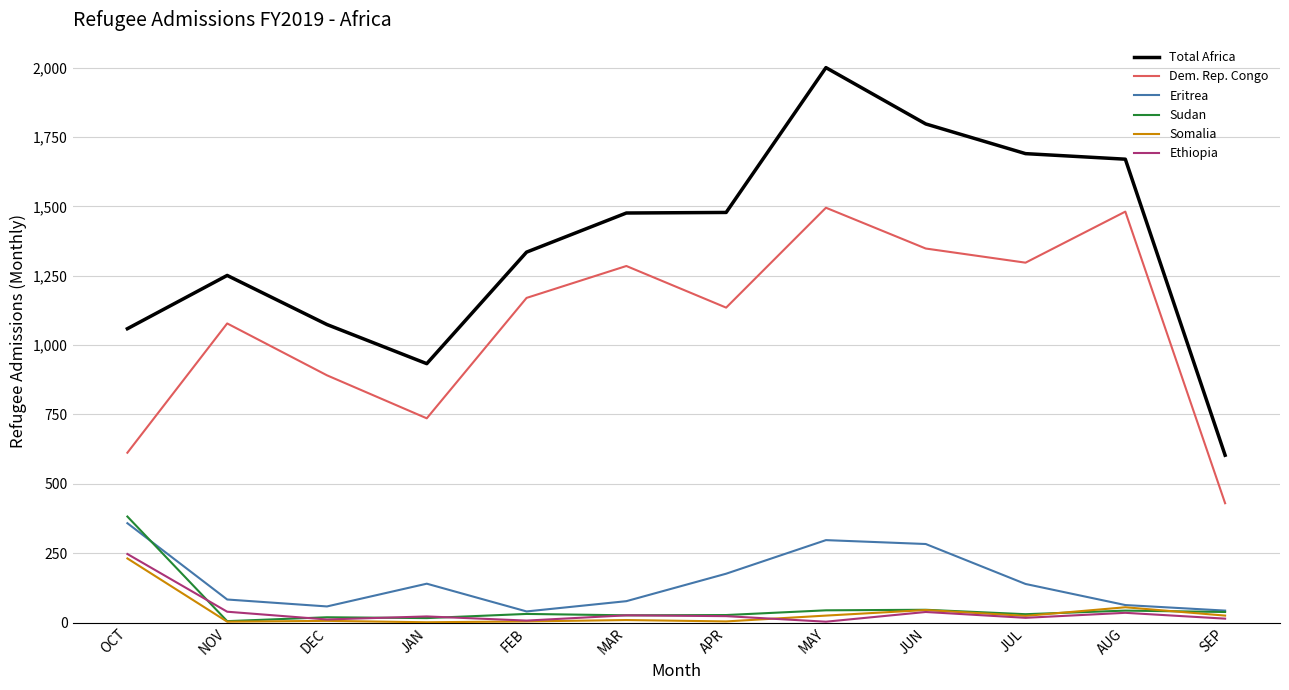

What is the greatest value displayed?

2000